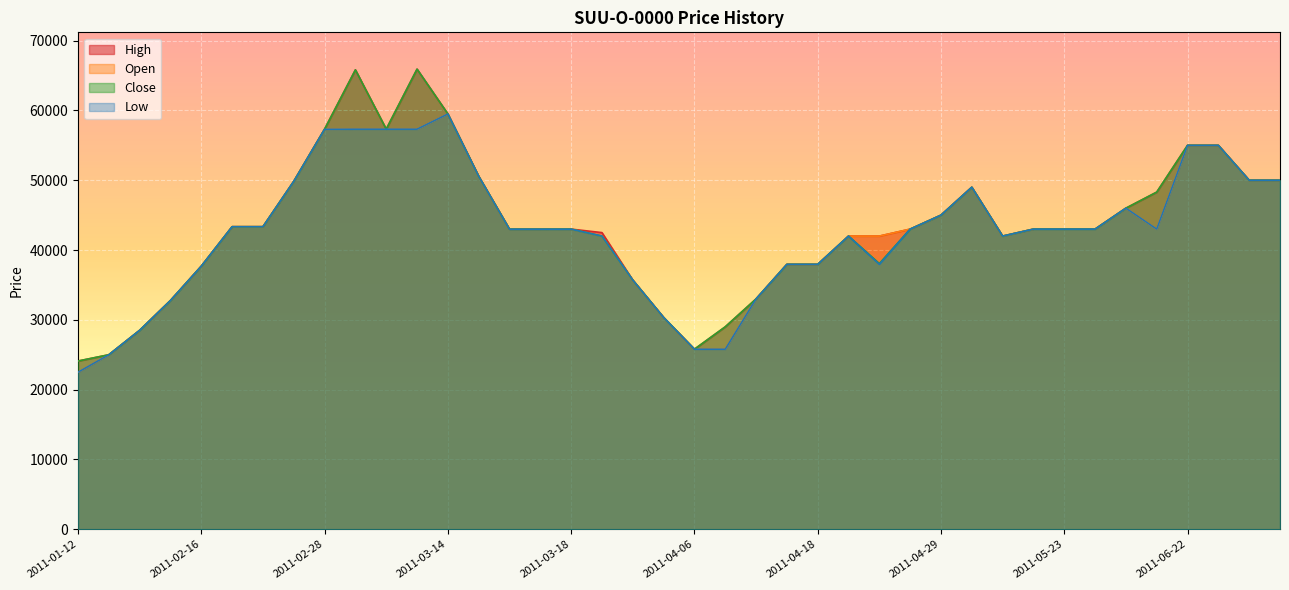

True or false: Open has a value of 65553 at 2011-02-16.

False